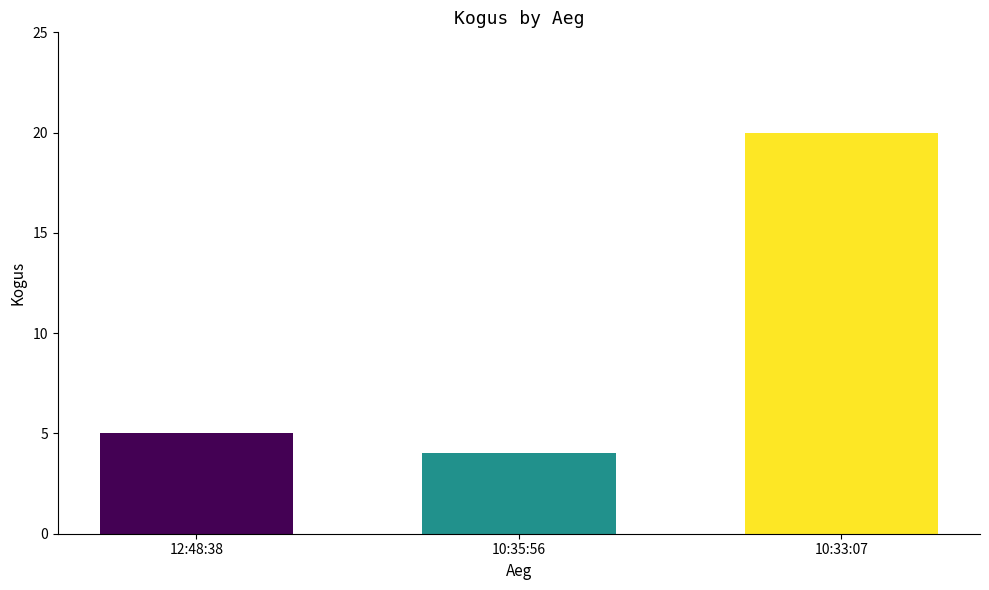

What is the value of the 3rd bar from the left?

20